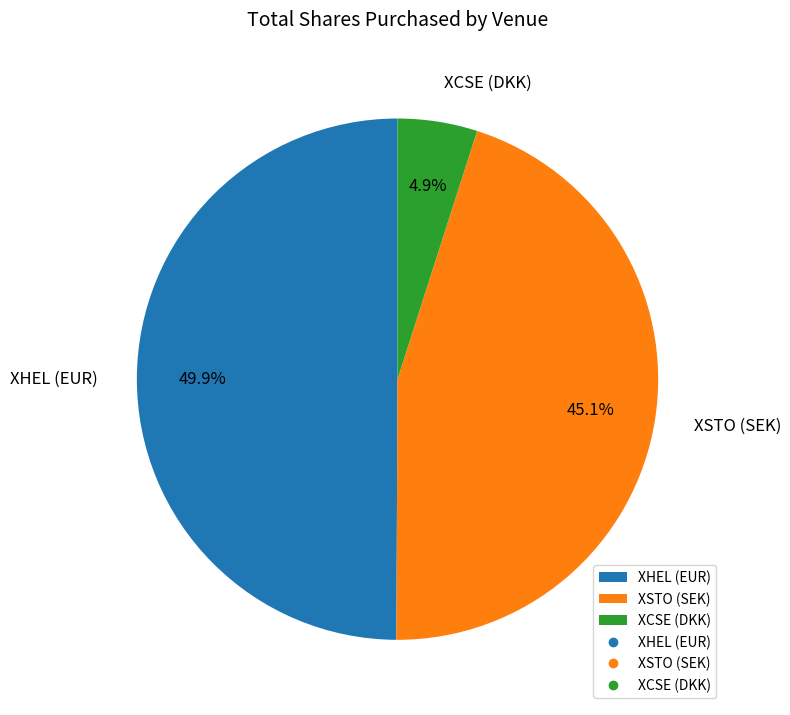

Rank the categories by value from highest to lowest.

XHEL (EUR), XSTO (SEK), XCSE (DKK)